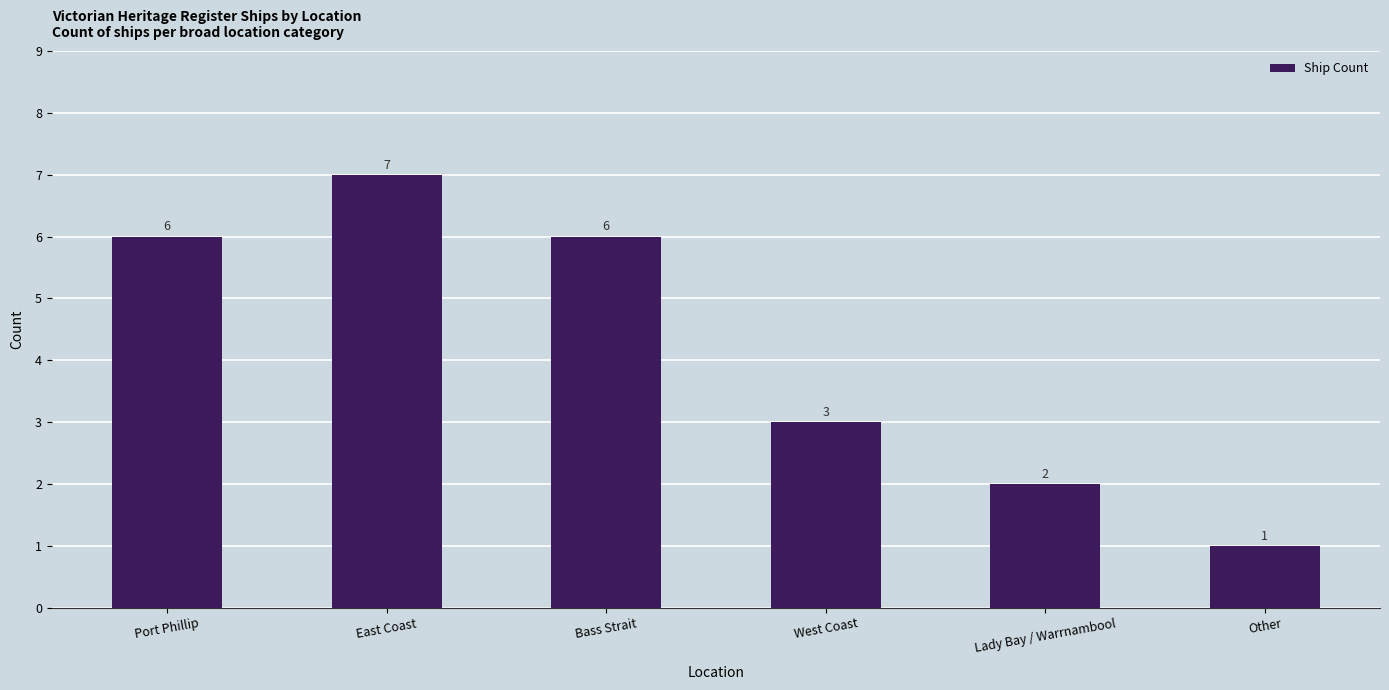

Reading left to right, transcribe all the data shown in this chart.

Port Phillip=6	East Coast=7	Bass Strait=6	West Coast=3	Lady Bay / Warrnambool=2	Other=1